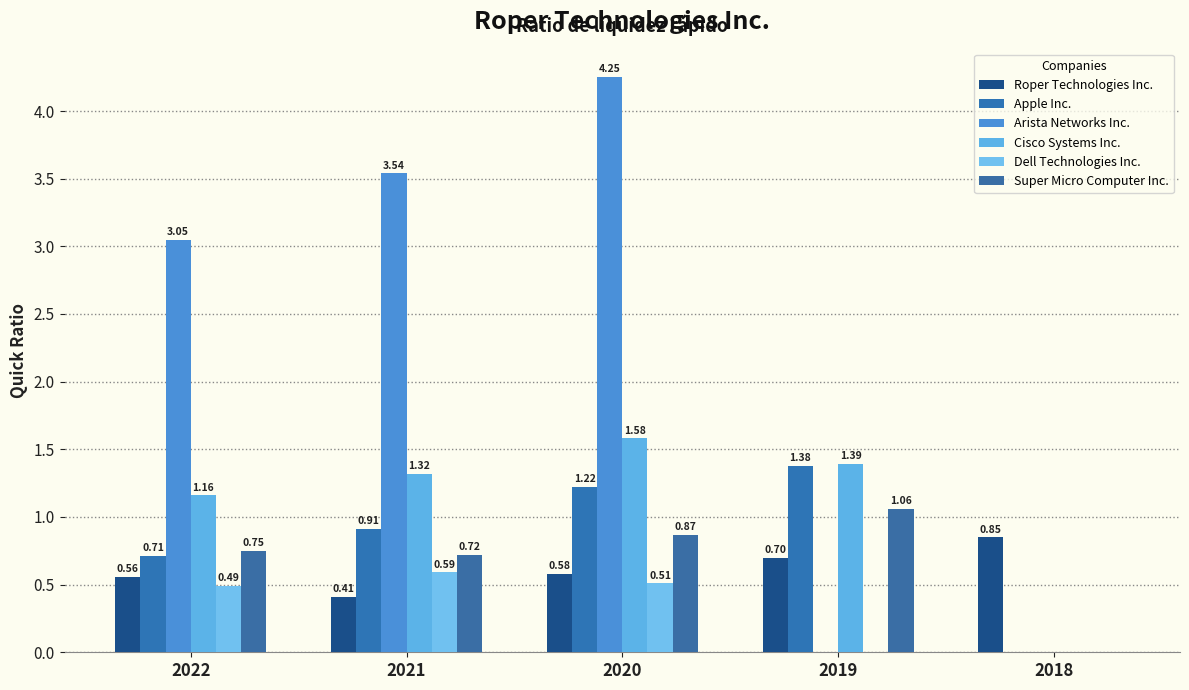

List the series in order of their peak value, lowest first.

Dell Technologies Inc., Roper Technologies Inc., Super Micro Computer Inc., Apple Inc., Cisco Systems Inc., Arista Networks Inc.